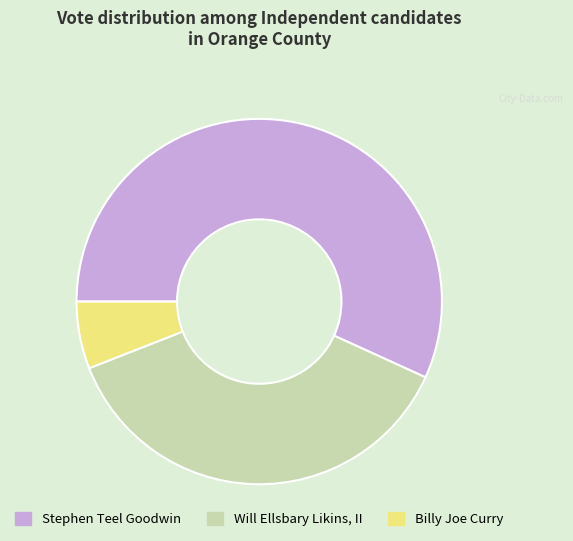

Approximately how many times larger is the value at Will Ellsbary Likins, II compared to Billy Joe Curry?

6.3